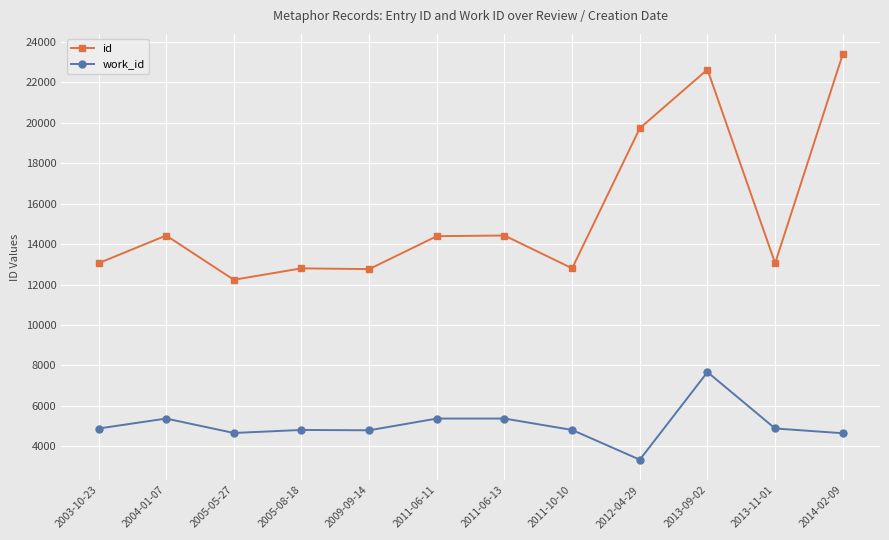

Which series has the largest total across all categories?

id